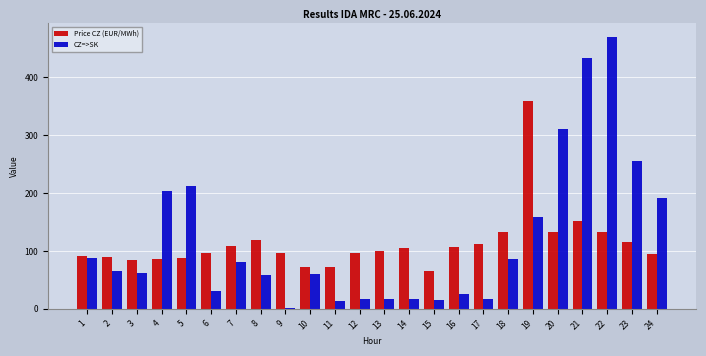

What is the sum of the CZ=>SK values at 2 and 21?

498.7